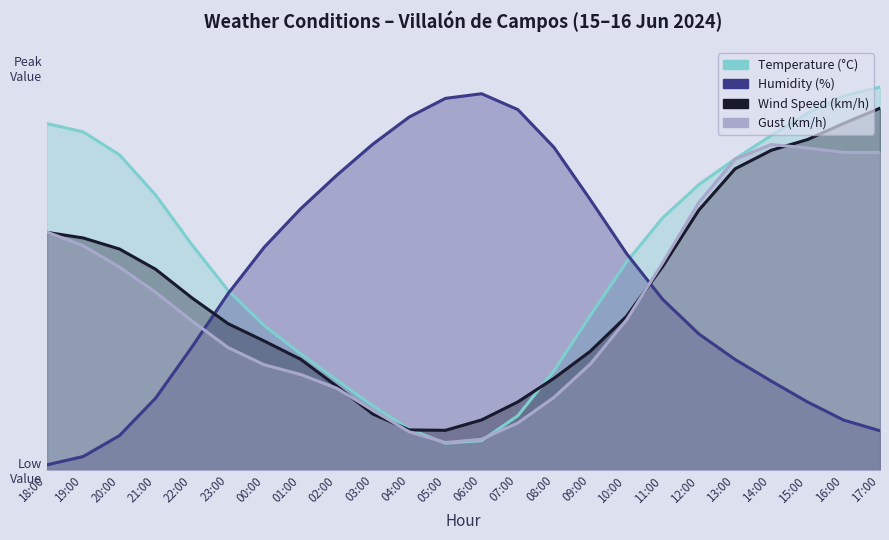

What is the average value of the Humidity (%) series?

0.5